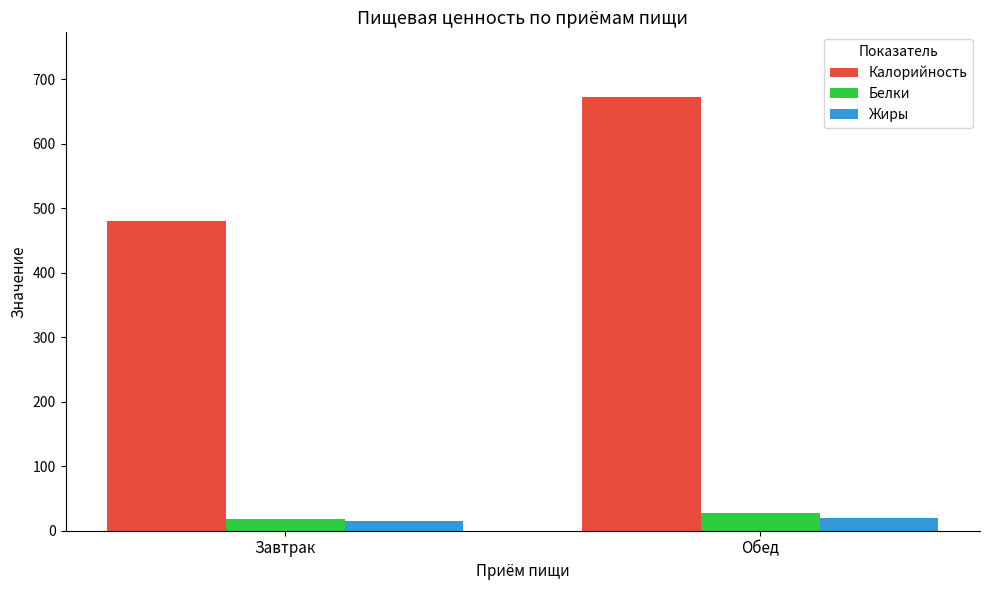

Read the Белки value at Обед.

27.4